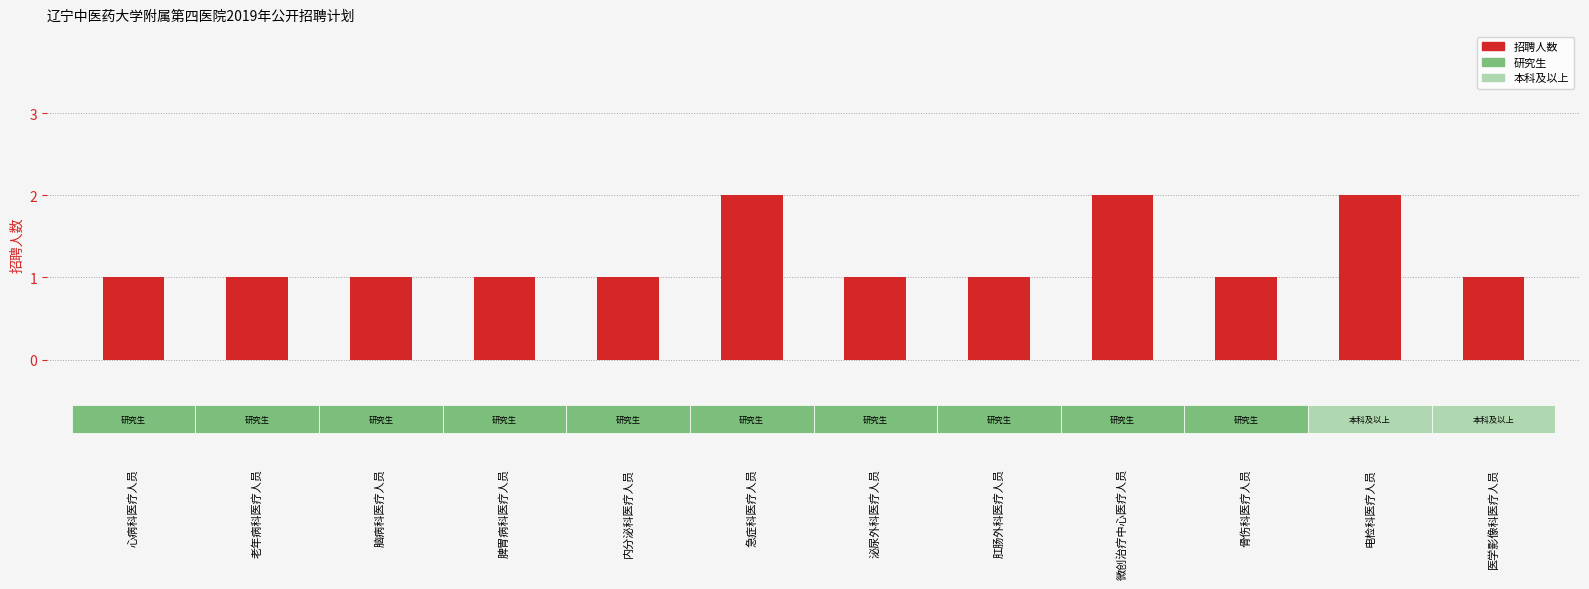

What is the sum of all values?

15